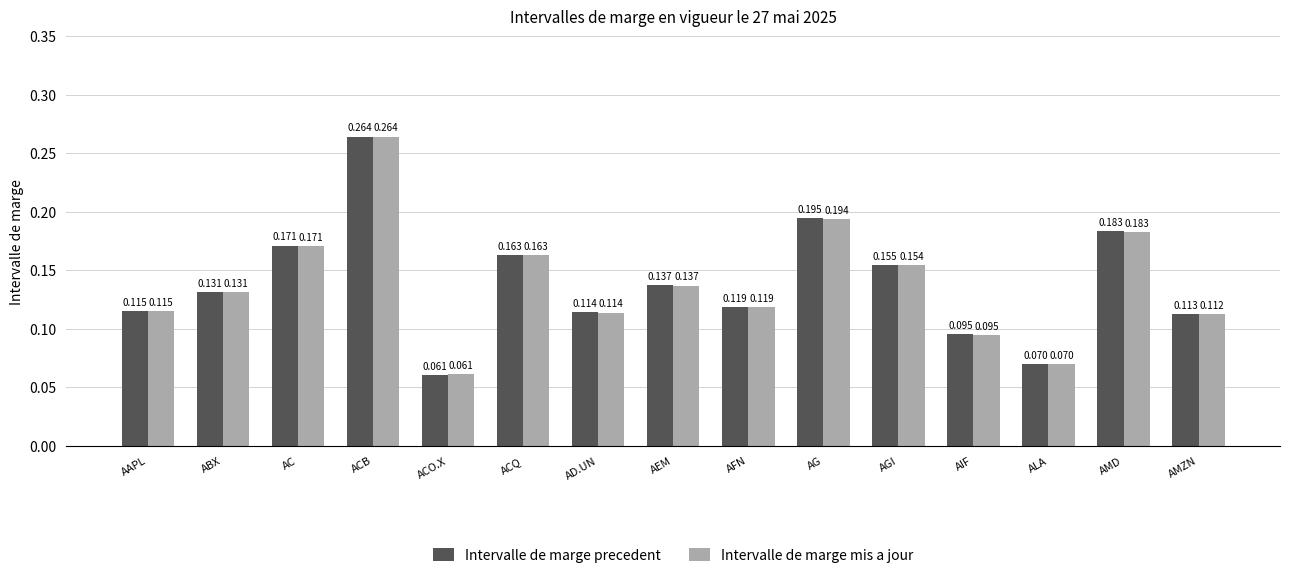

Where is Intervalle de marge precedent nearest to the value 0?

ACO.X